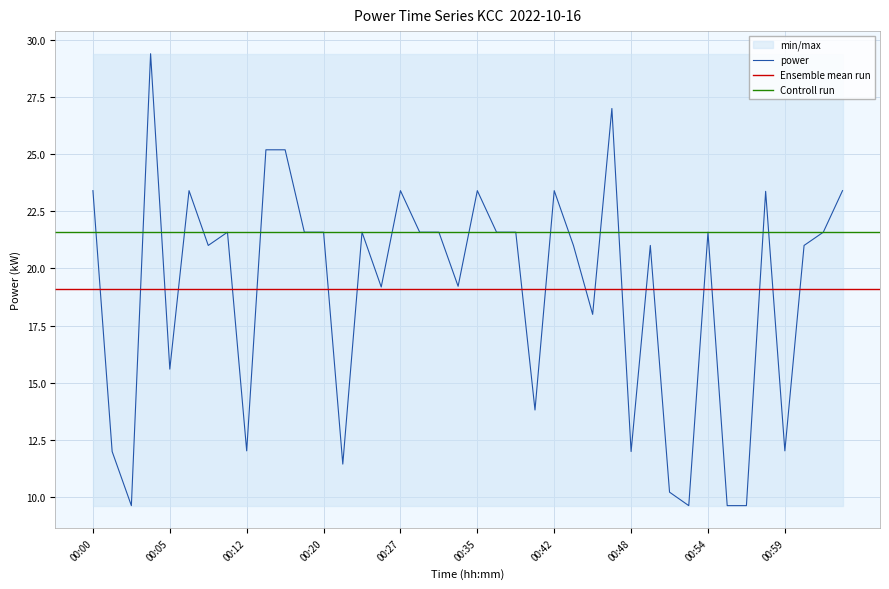

At which category does the chart reach its peak across all series?

00:04